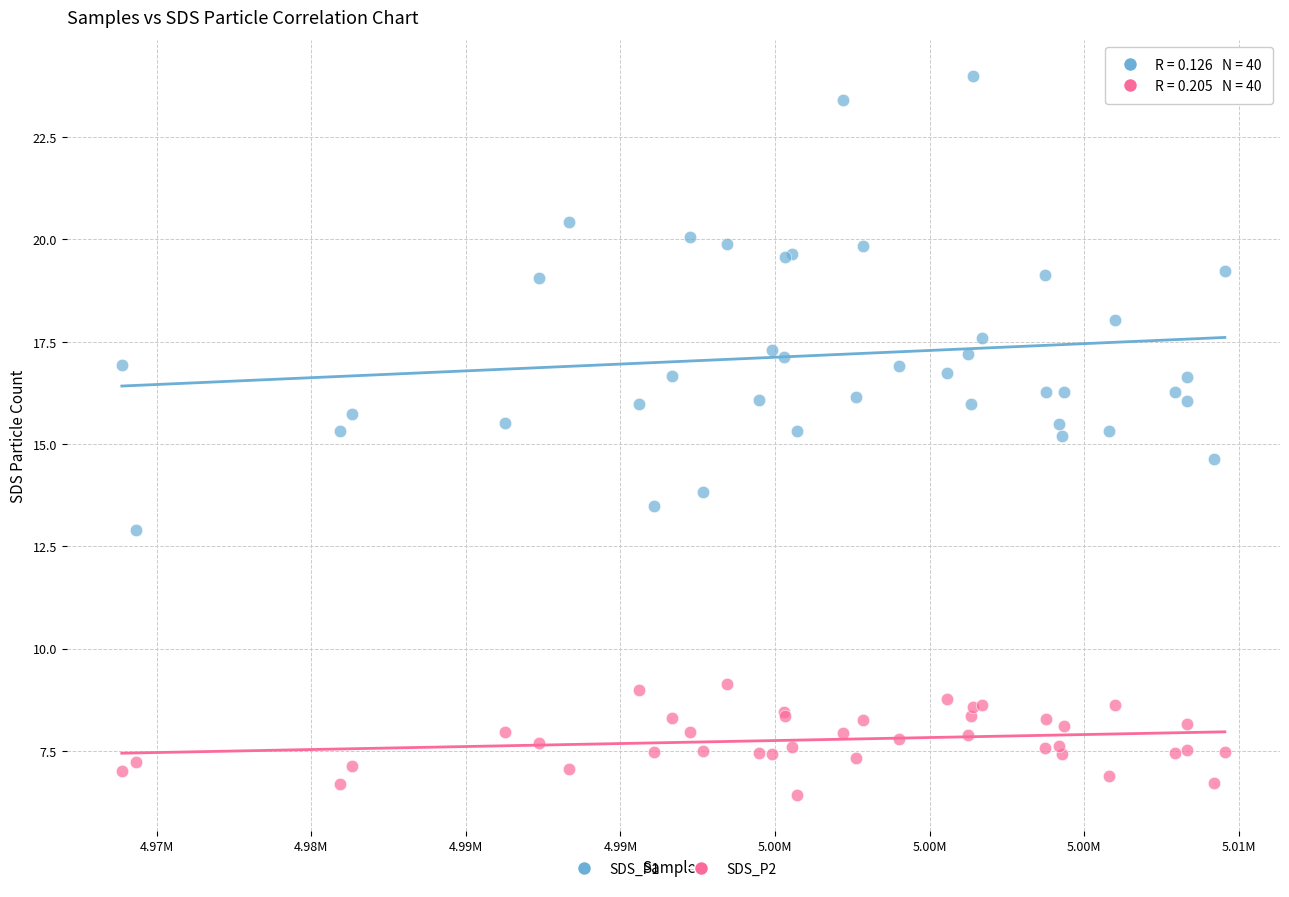

What is the X range (max minus min) for the scatter plot?

35684.0